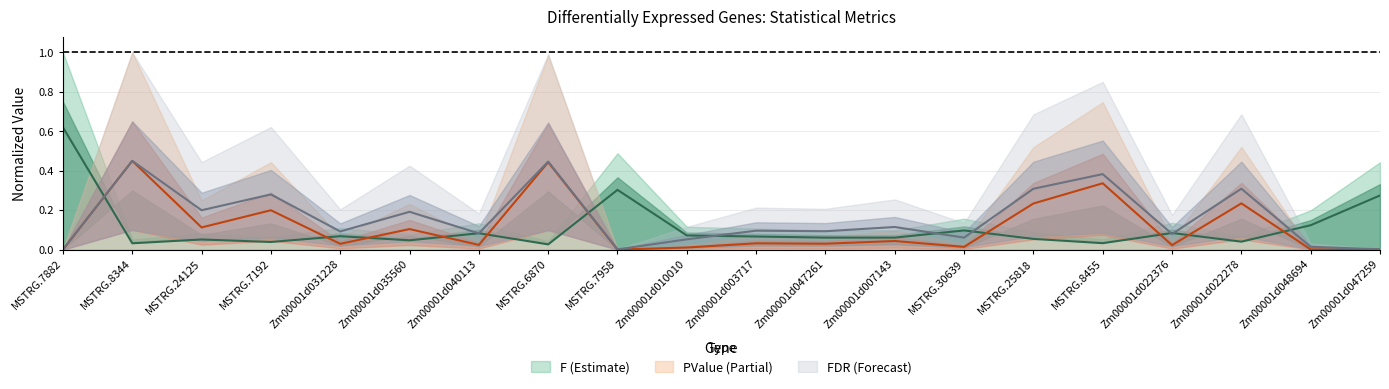

What is the greatest value displayed?

0.6